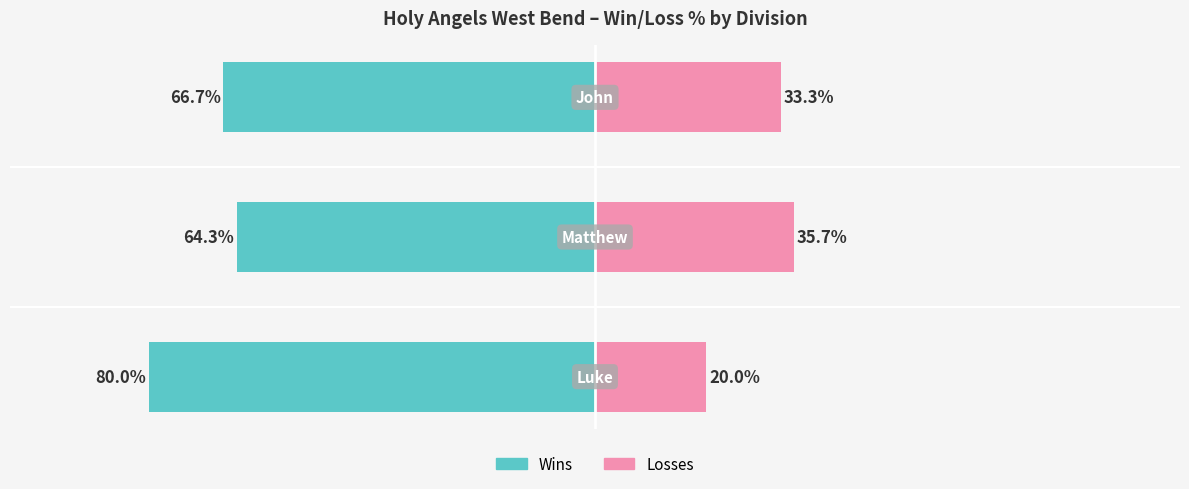

At −125, list the series in order from largest to smallest.

Losses, Wins